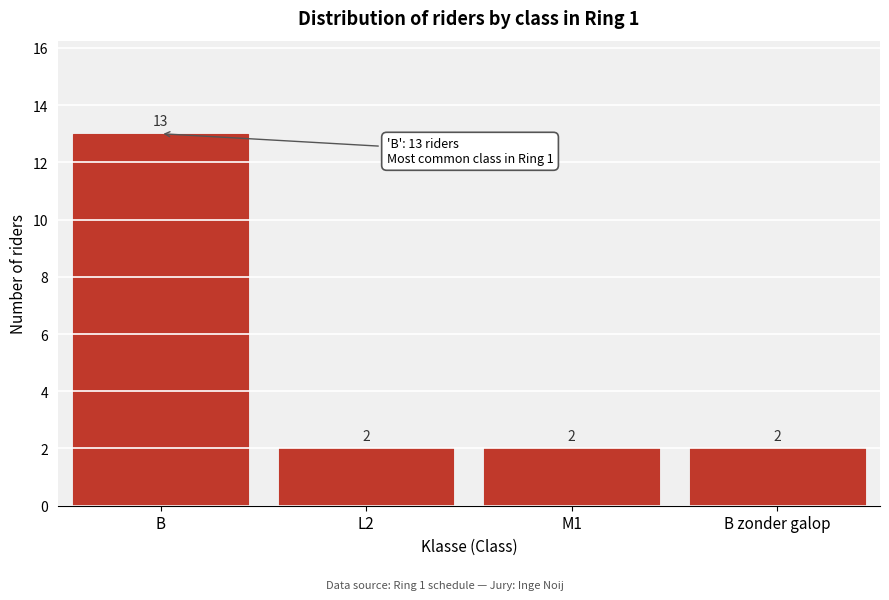

Reading left to right, transcribe all the data shown in this chart.

B=13	L2=2	M1=2	B zonder galop=2